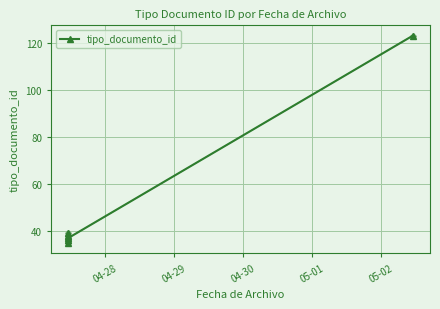

Does the chart display data point markers on the line(s)?

Yes